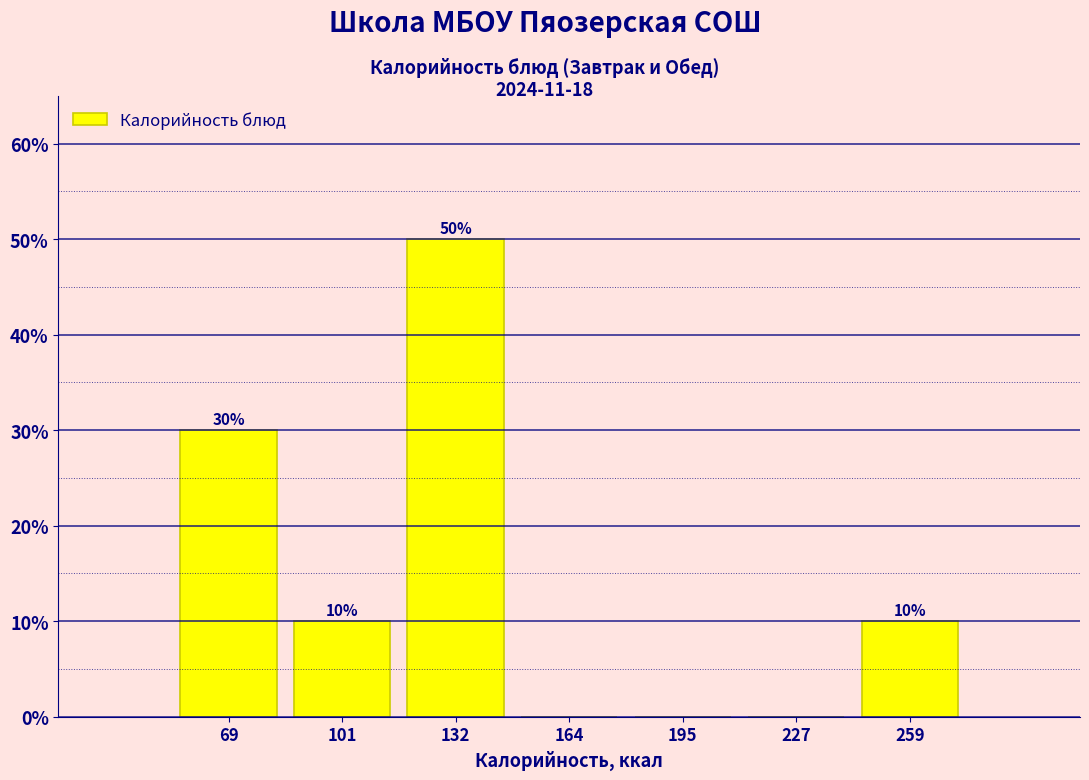

Which range on the x-axis has the tallest bar?

115 to 150